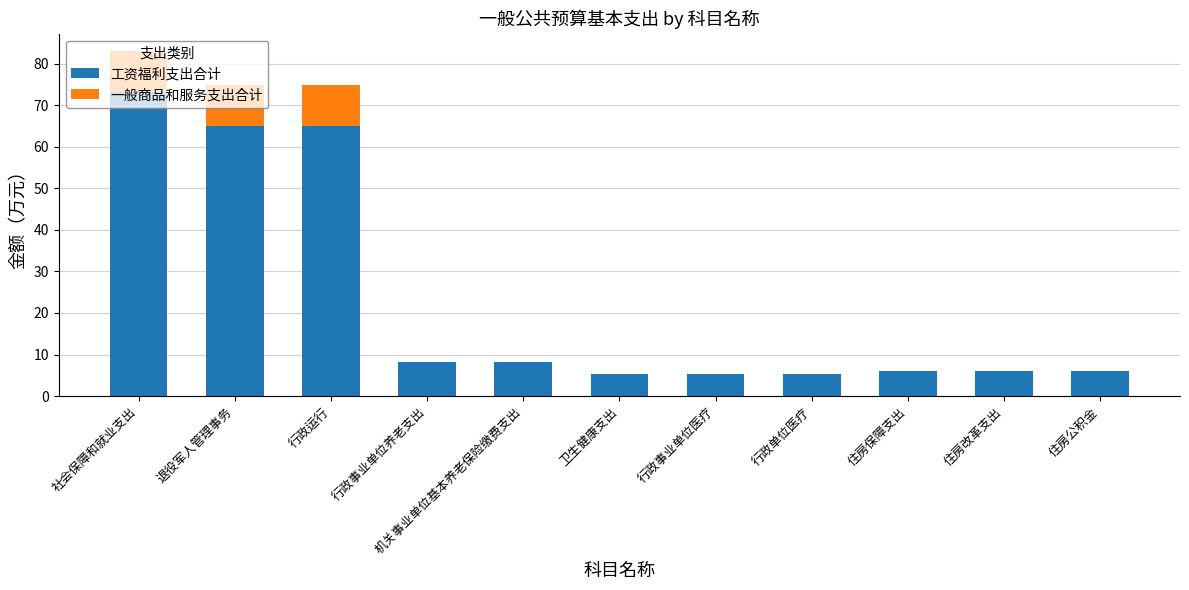

Does the chart contain stacked bars?

Yes